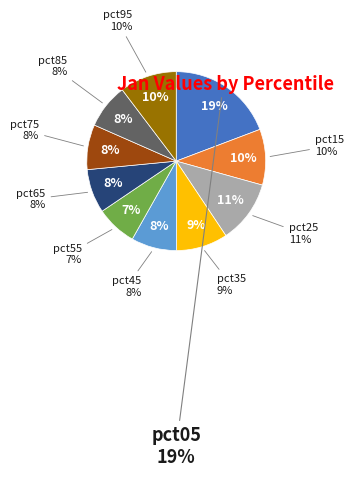

To the nearest percent, what percentage of the pie is pct35?

9%